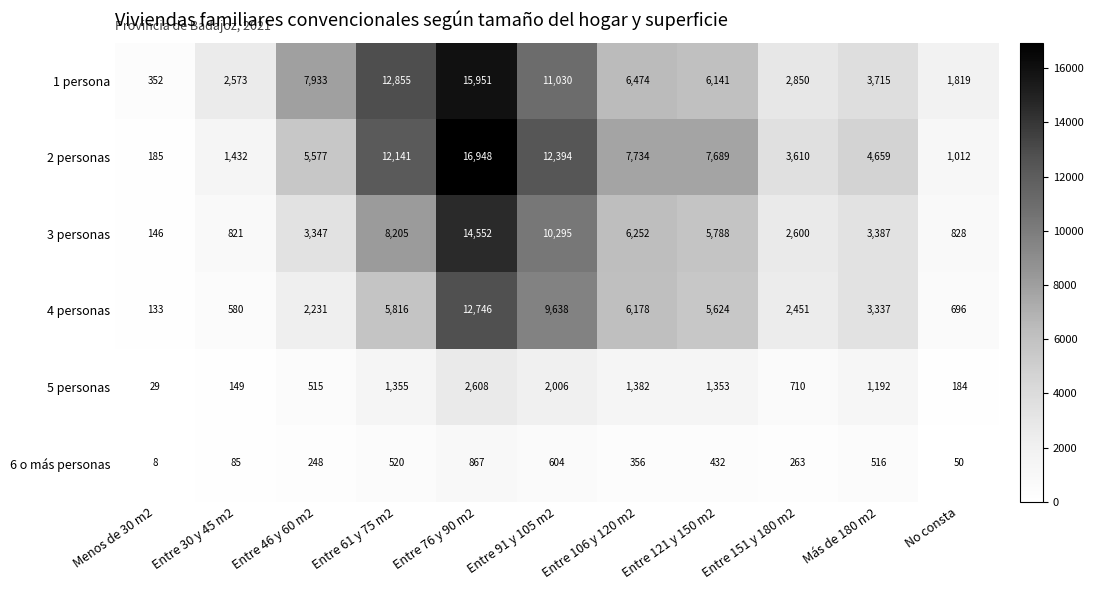

The value of 5 personas at Más de 180 m2 is 1630. True or false?

False